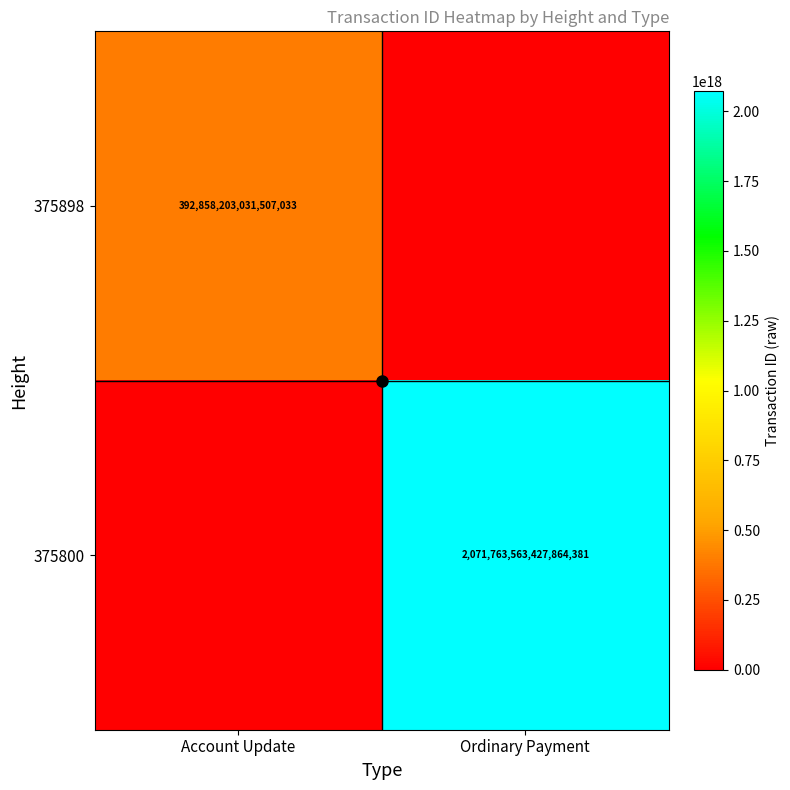

How many series are shown in this chart?

2